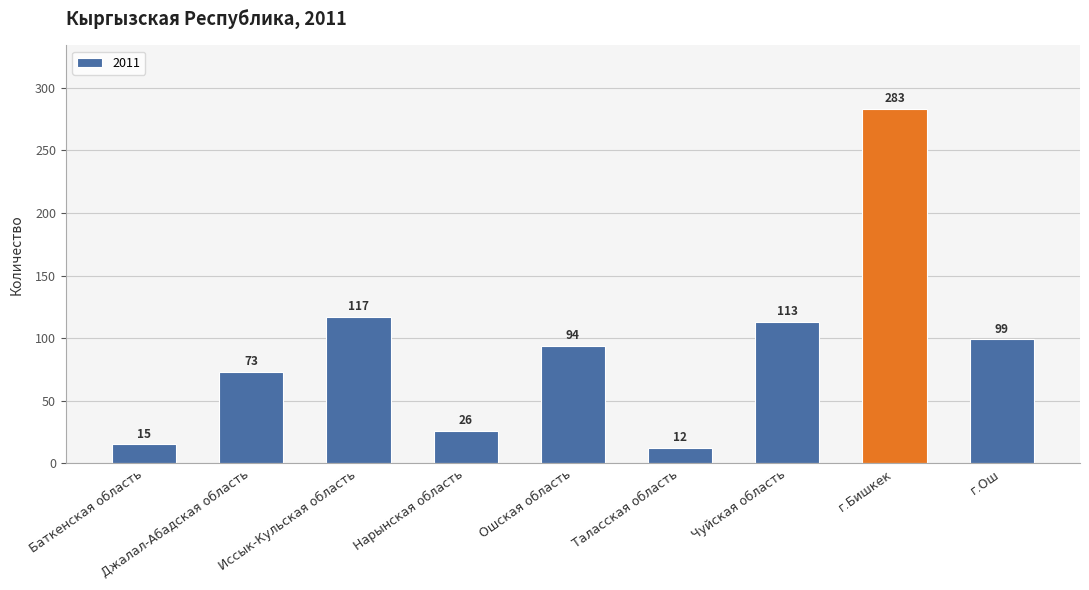

List the labels in order of value, smallest first.

Таласская область, Баткенская область, Нарынская область, Джалал-Абадская область, Ошская область, г.Ош, Чуйская область, Иссык-Кульская область, г.Бишкек